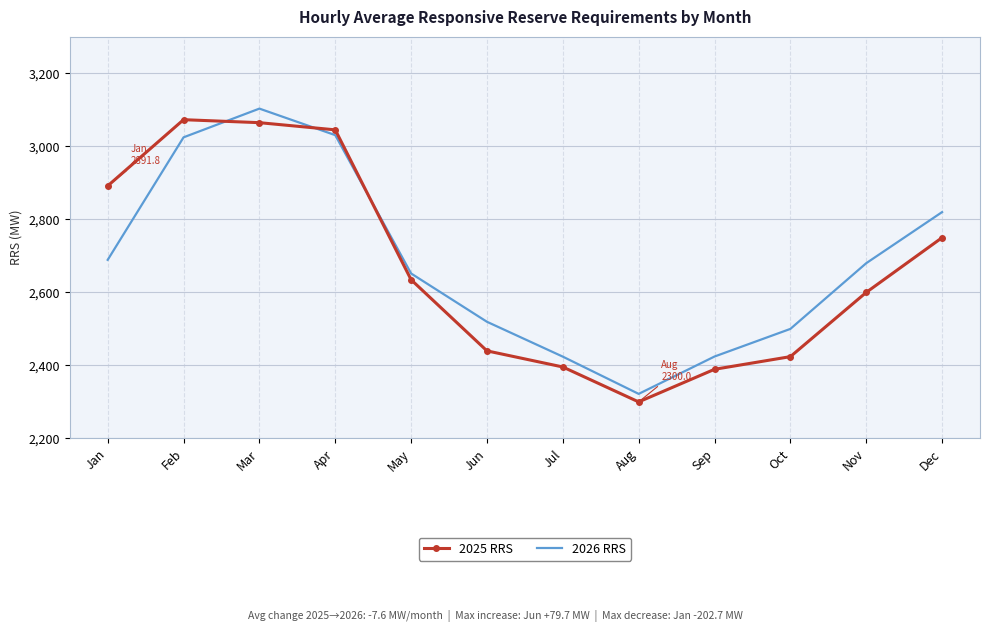

What are all the series names shown in the legend?

2025 RRS, 2026 RRS